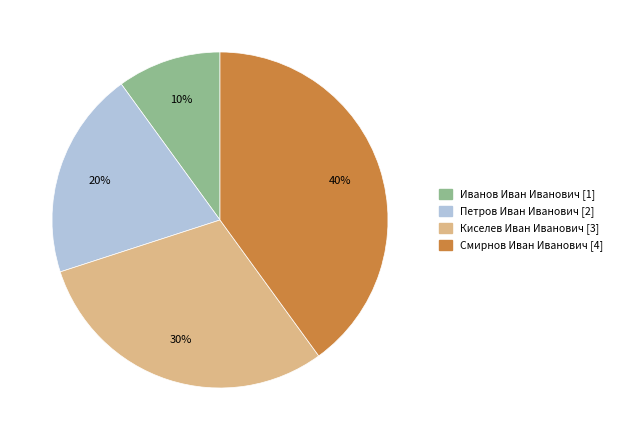

How many slices are in this pie chart?

4